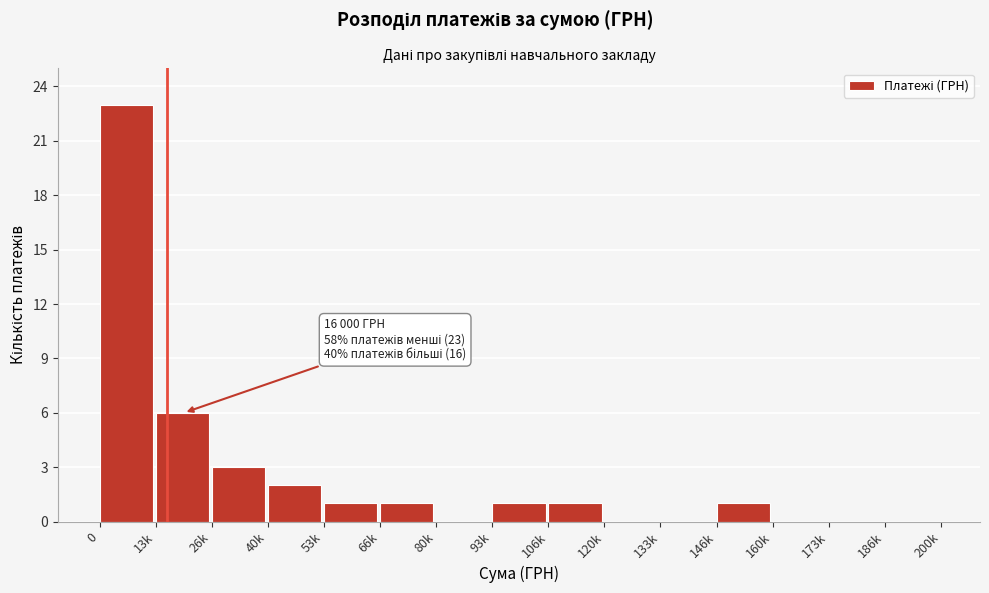

Reading left to right, extract all data points from this chart.

0=23	13k=6	26k=3	40k=2	53k=1	66k=1	80k=0	93k=1	106k=1	120k=0	133k=0	146k=1	160k=0	173k=0	186k=0